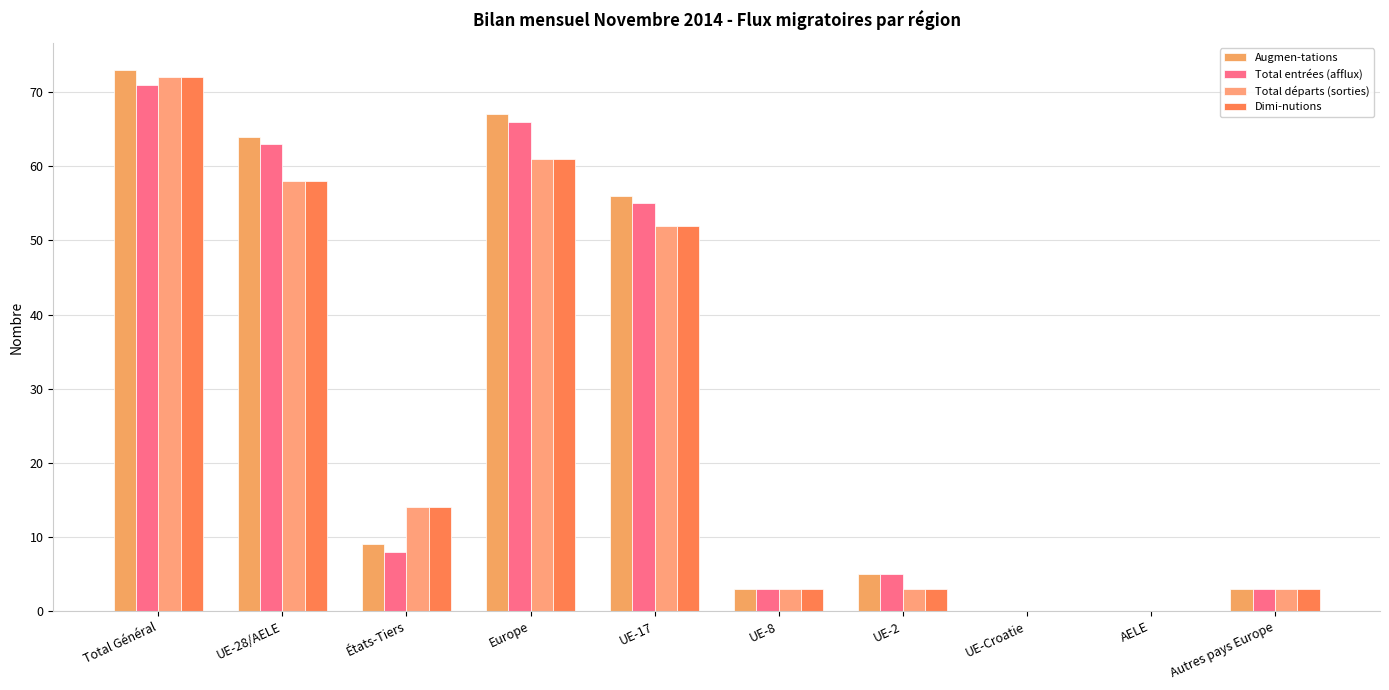

At which category is the sum across all series the highest?

Total Général